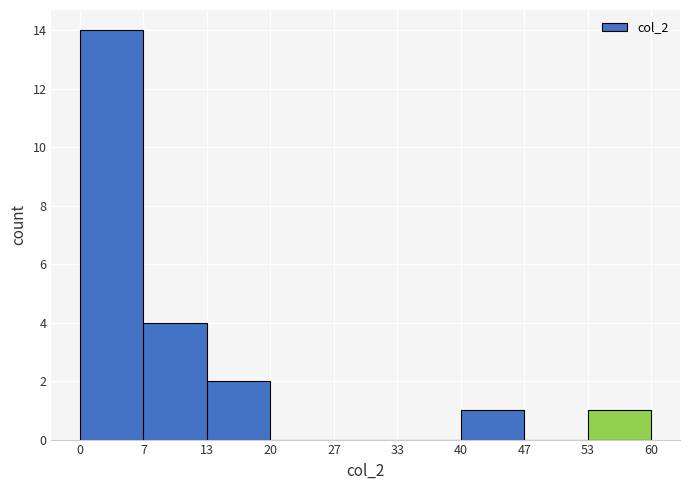

How tall is the bar that spans 53 to 60 on the x-axis? The values are not printed on the chart, so give them approximately, as read against the axis.

1